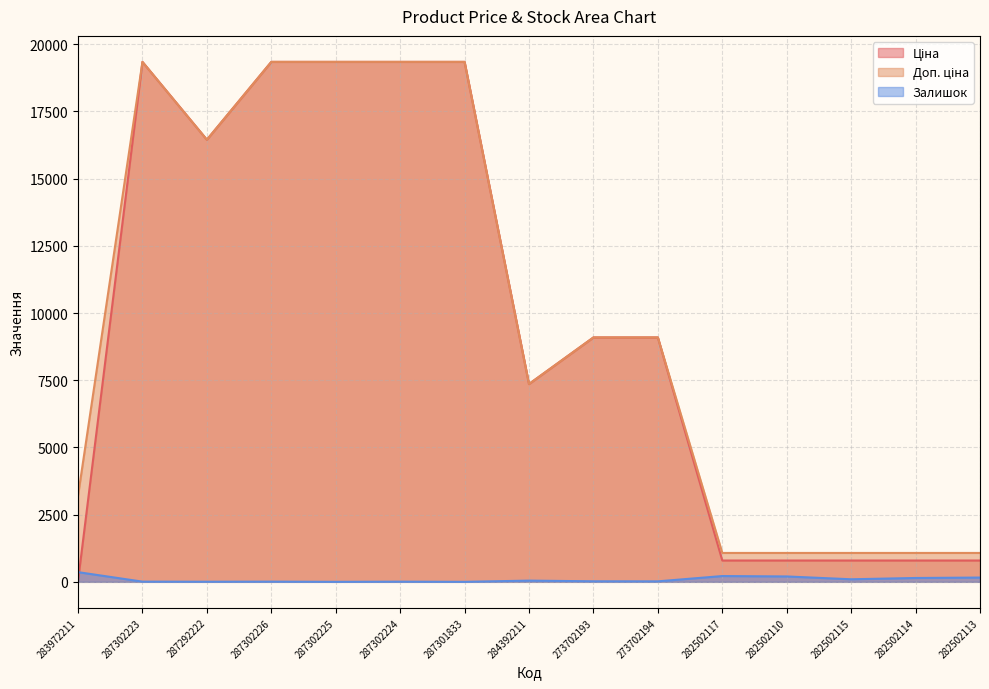

True or false: Залишок has a value of 322.5 at 282502117.

False